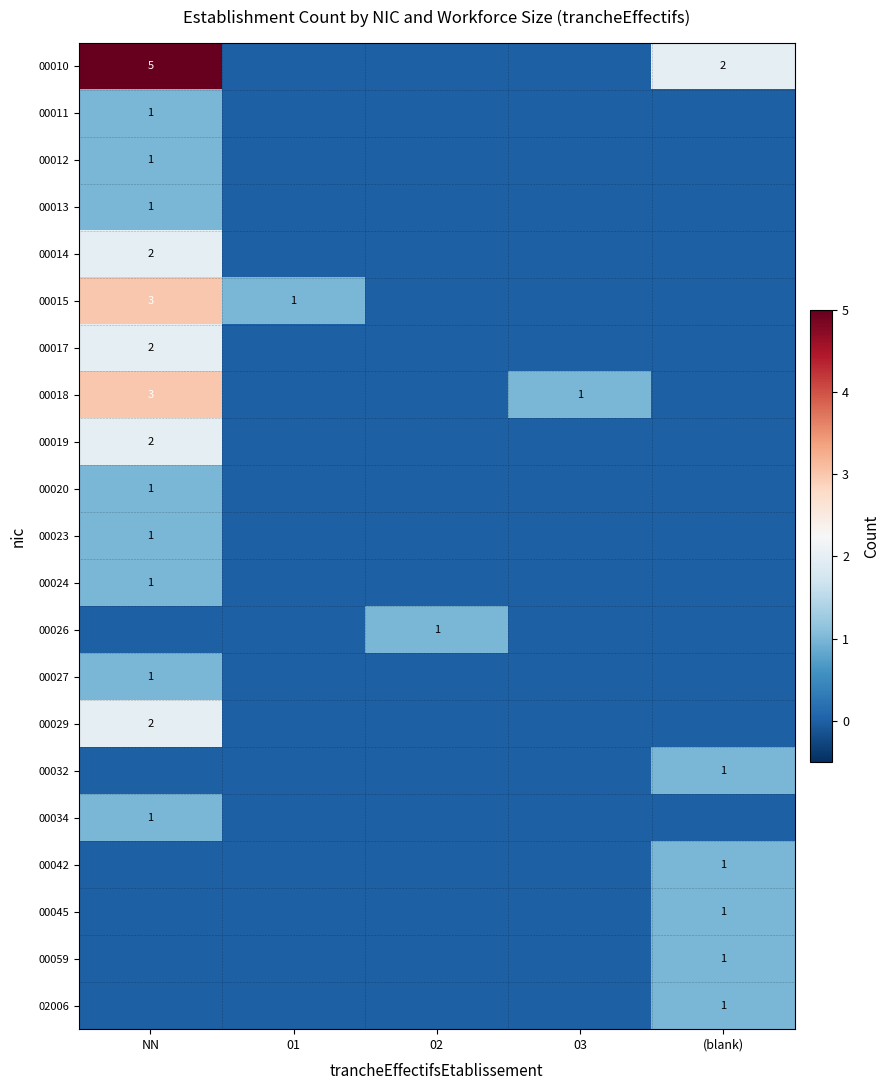

True or false: 00045 has a value of 1 at (blank).

True